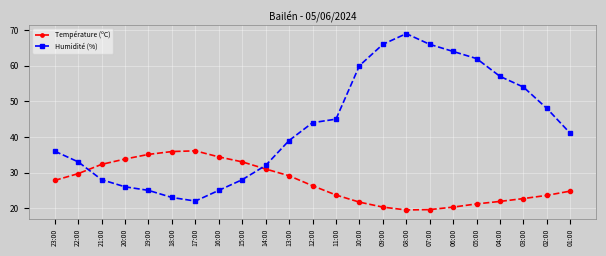

At which category is the sum across all series the highest?

08:00